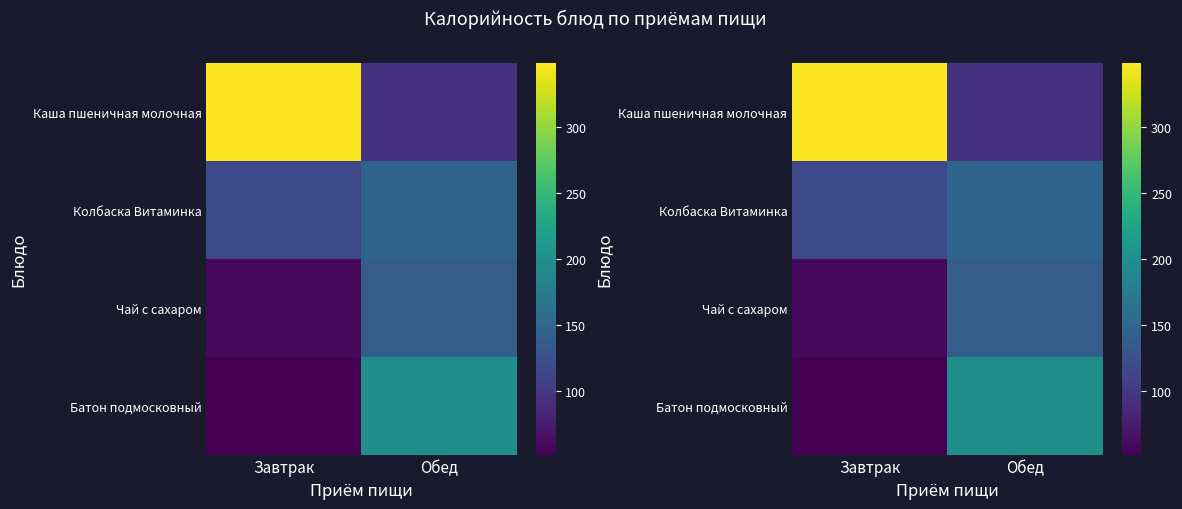

At which label is Чай с сахаром closest to 99?

Завтрак